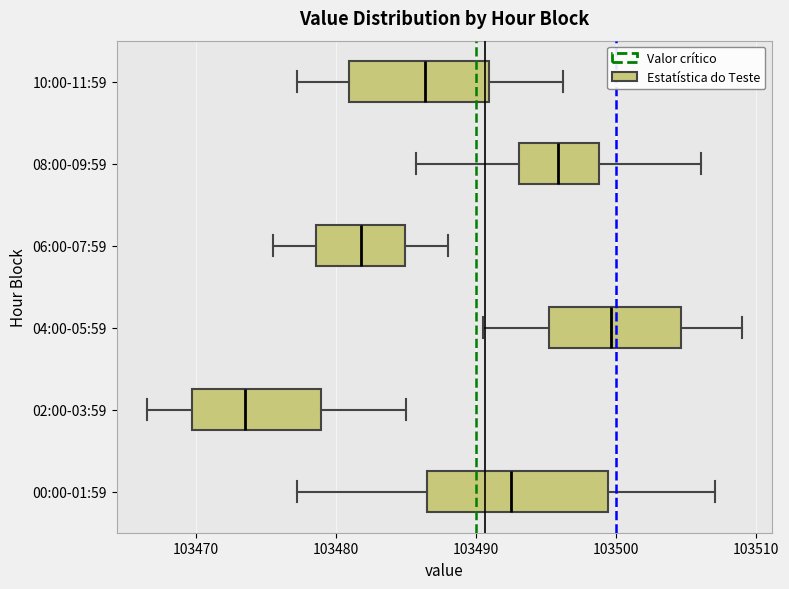

Reading bottom to top, transcribe this box plot: for each box, give where its median line is, the range the box spans, and where its two whiskers end, as read against the x-axis. The values are not printed on the chart, so give them approximately, as read against the axis.

00:00-01:59: median 103493, box 103487 to 103499, whiskers 103477 to 103507
02:00-03:59: median 103474, box 103470 to 103479, whiskers 103467 to 103485
04:00-05:59: median 103500, box 103495 to 103505, whiskers 103491 to 103509
06:00-07:59: median 103482, box 103479 to 103485, whiskers 103476 to 103488
08:00-09:59: median 103496, box 103493 to 103499, whiskers 103486 to 103506
10:00-11:59: median 103486, box 103481 to 103491, whiskers 103477 to 103496